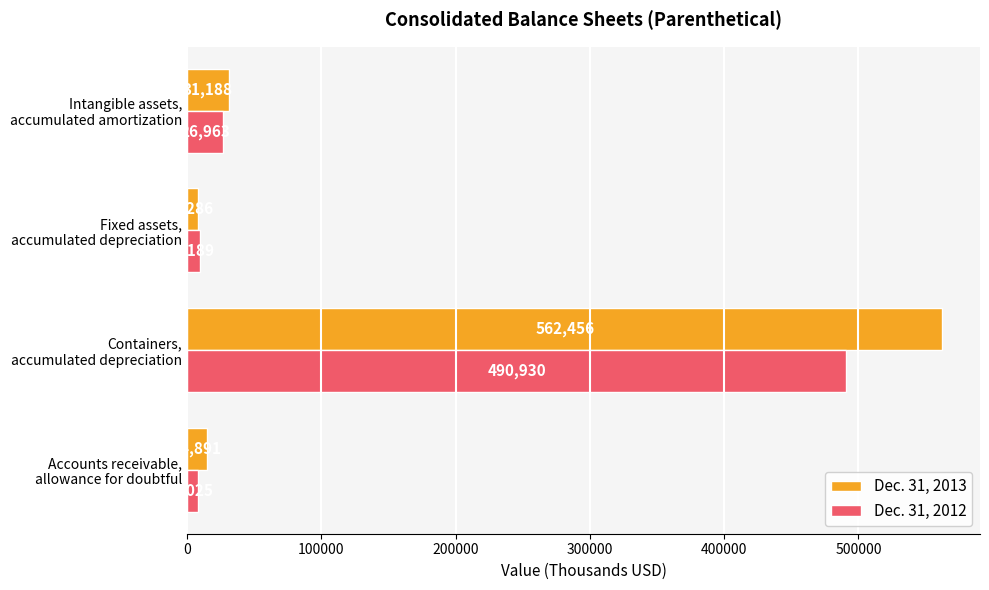

What is the minimum value shown in the chart?

8025